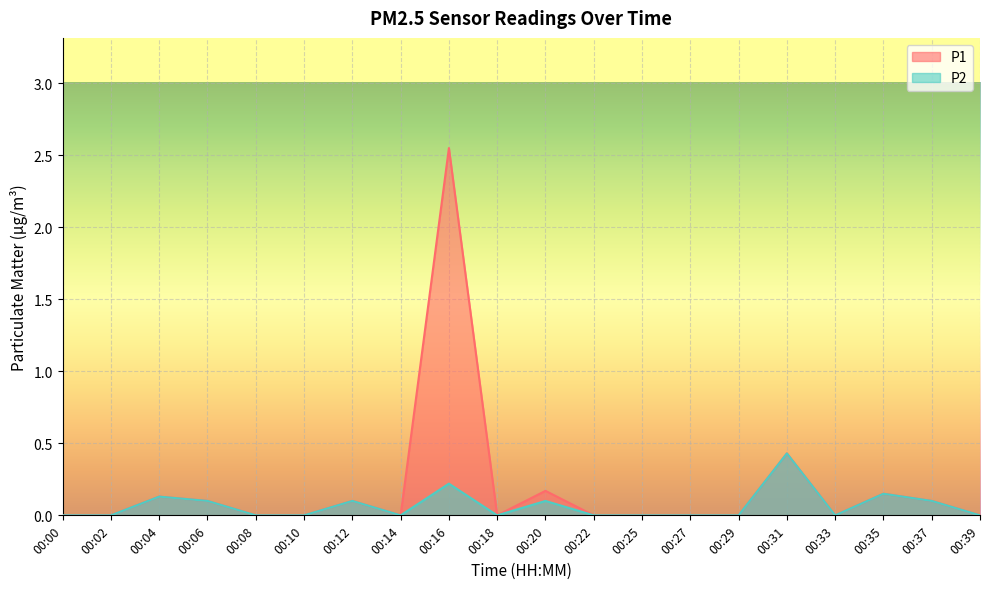

Reading left to right, extract all data points from this chart.

P1: 00:00=0.0	00:02=0.0	00:04=0.1	00:06=0.1	00:08=0.0	00:10=0.0	00:12=0.1	00:14=0.0	00:16=2.5	00:18=0.0	00:20=0.2	00:22=0.0	00:25=0.0	00:27=0.0	00:29=0.0	00:31=0.4	00:33=0.0	00:35=0.1	00:37=0.1	00:39=0.0
P2: 00:00=0.0	00:02=0.0	00:04=0.1	00:06=0.1	00:08=0.0	00:10=0.0	00:12=0.1	00:14=0.0	00:16=0.2	00:18=0.0	00:20=0.1	00:22=0.0	00:25=0.0	00:27=0.0	00:29=0.0	00:31=0.4	00:33=0.0	00:35=0.1	00:37=0.1	00:39=0.0